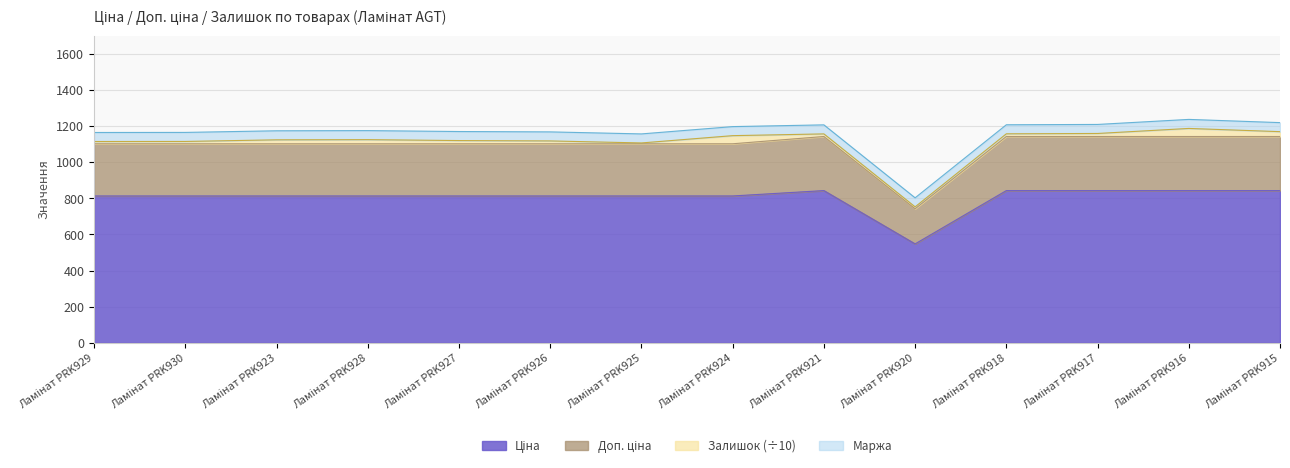

Where is the first local maximum for Ціна?

Ламінат PRK921